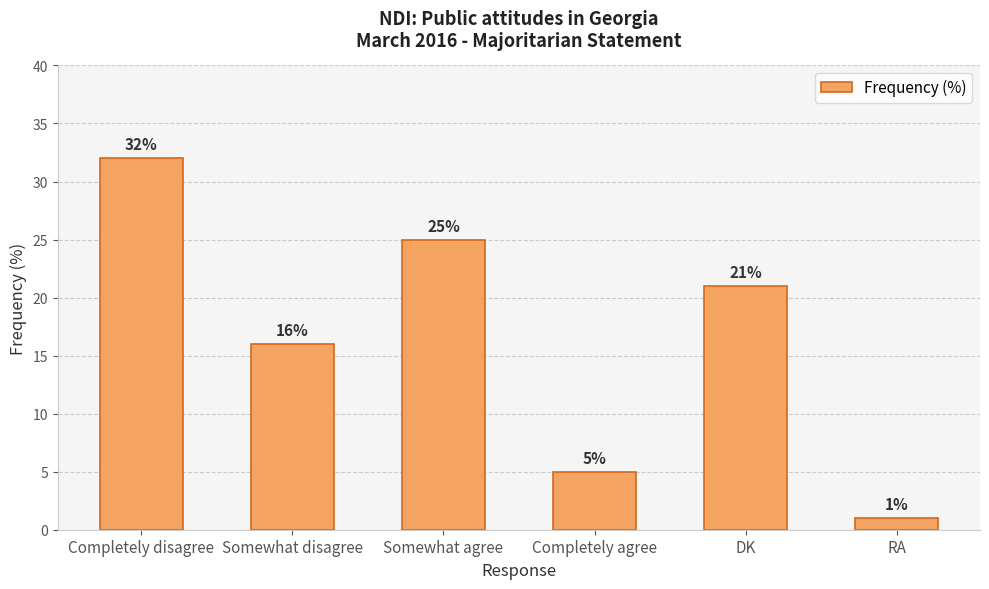

At which label does the data first exceed 21?

Completely disagree